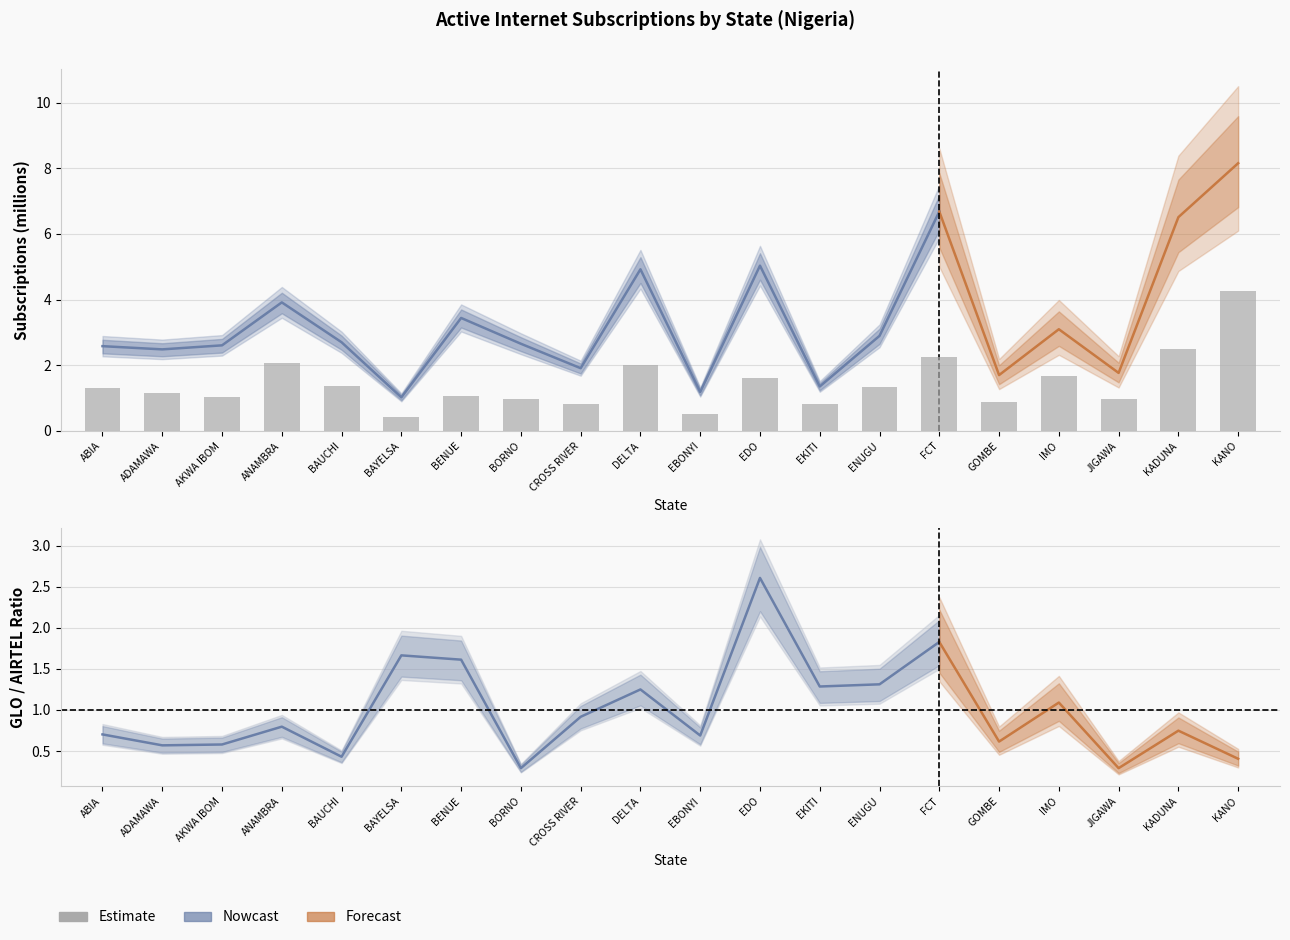

What is the change in value from ABIA to ADAMAWA?

-0.2